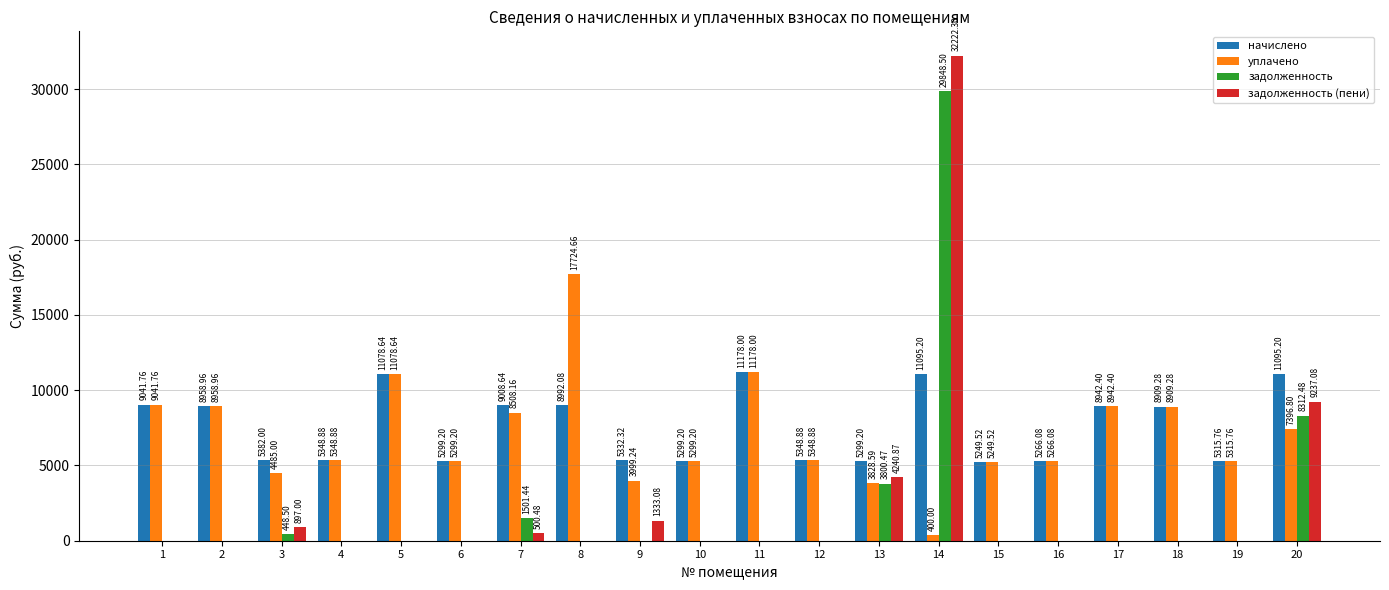

What is the sum of the задолженность values at 20 and 15?

8312.5